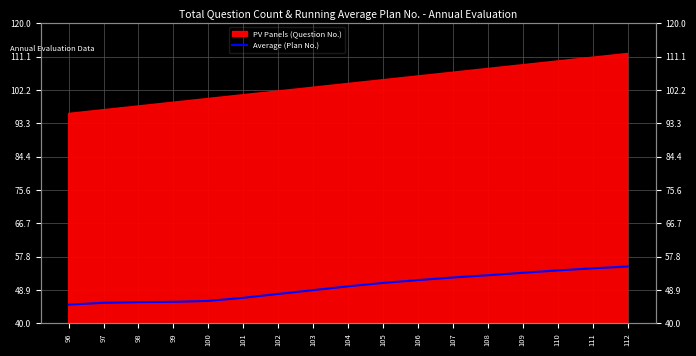

Reading left to right, what are all the values shown in this chart?

45.0	45.5	45.7	45.8	46.0	46.8	47.9	48.9	49.9	50.8	51.5	52.2	52.8	53.5	54.1	54.7	55.2